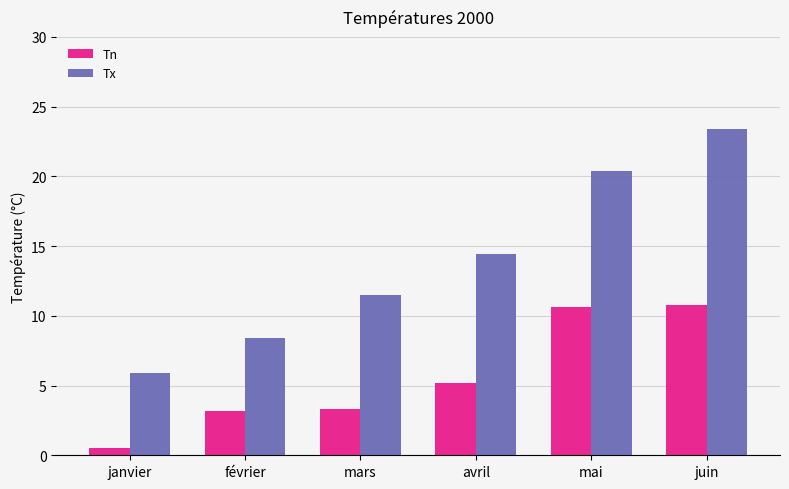

At which label is Tn closest to 5?

avril